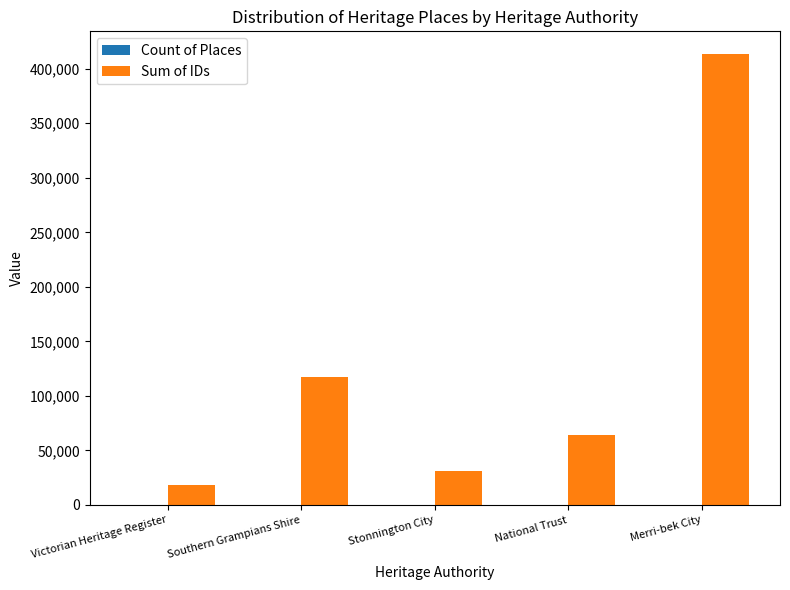

Where is Sum of IDs nearest to the value 215931?

Southern Grampians Shire